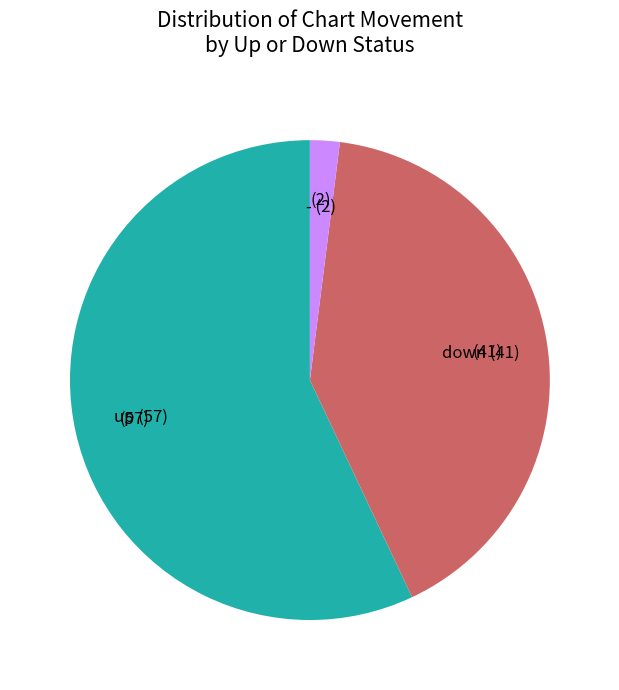

Is it true that down is 41% of the pie?

True